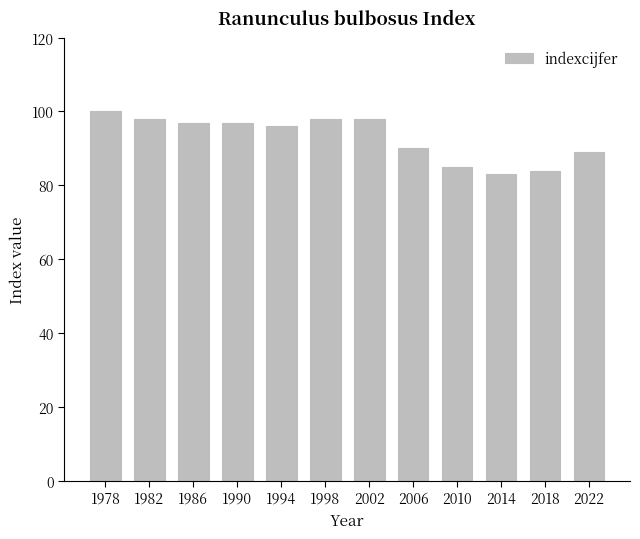

Between 1990 and 2022, which is larger?

1990